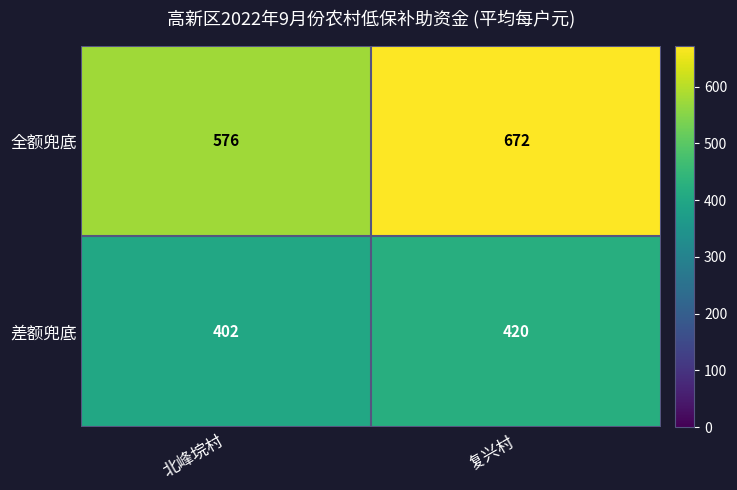

How many series are shown in this chart?

2